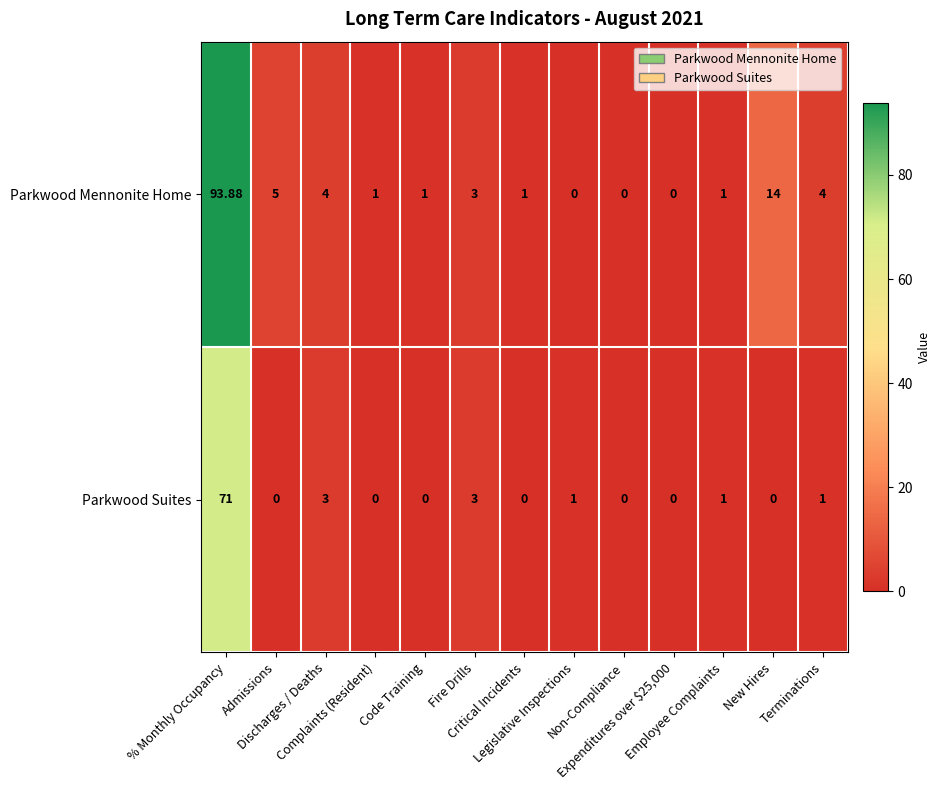

Rank the series by their maximum value, from lowest to highest.

Parkwood Suites, Parkwood Mennonite Home